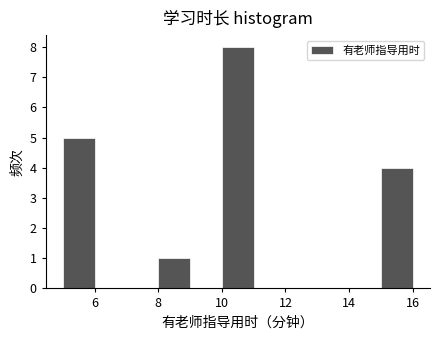

What is the height of the bar covering 8 to 9 on the x-axis? The values are not printed on the chart, so give them approximately, as read against the axis.

1